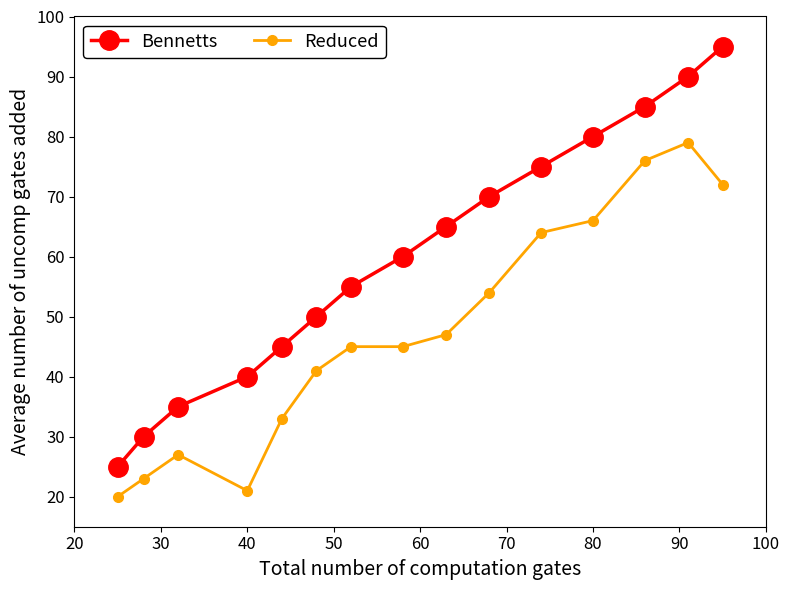

What is the maximum value shown in the chart?

95